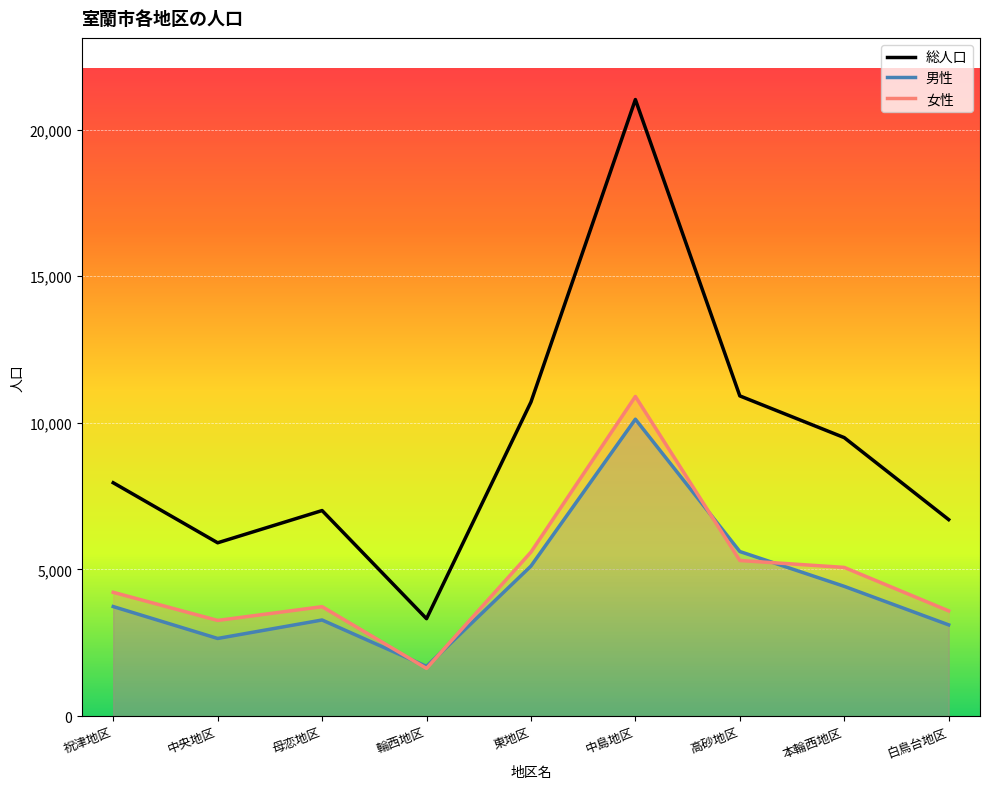

What is the sum of all 総人口 values?

83055